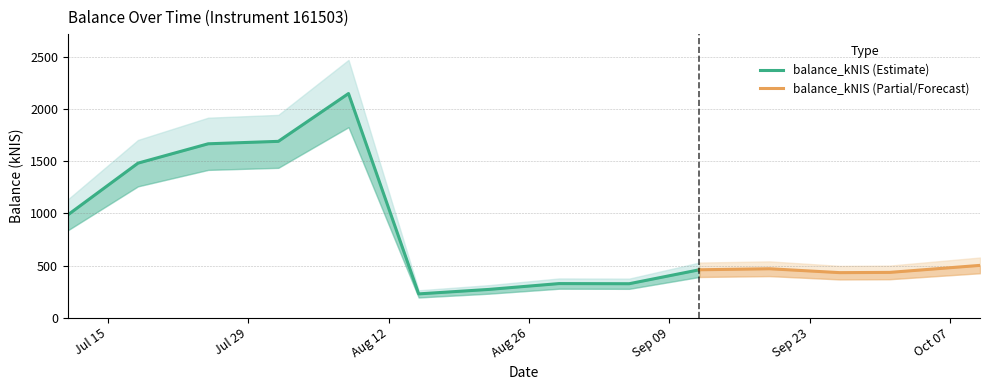

Which label corresponds to the smallest value in the chart?

2024-08-15